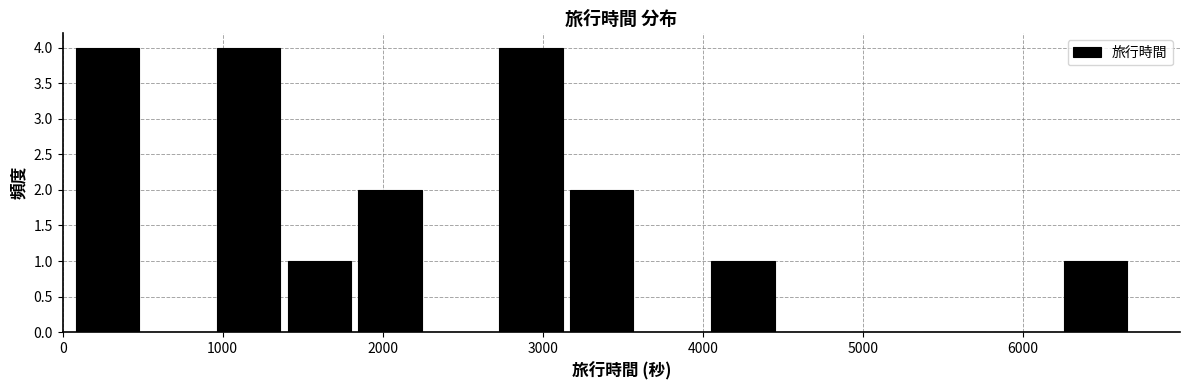

How tall is the bar that spans 900 to 1400 on the x-axis? Neither the bar edges nor the heights are printed on the chart, so give them approximately, as read against the axes.

4